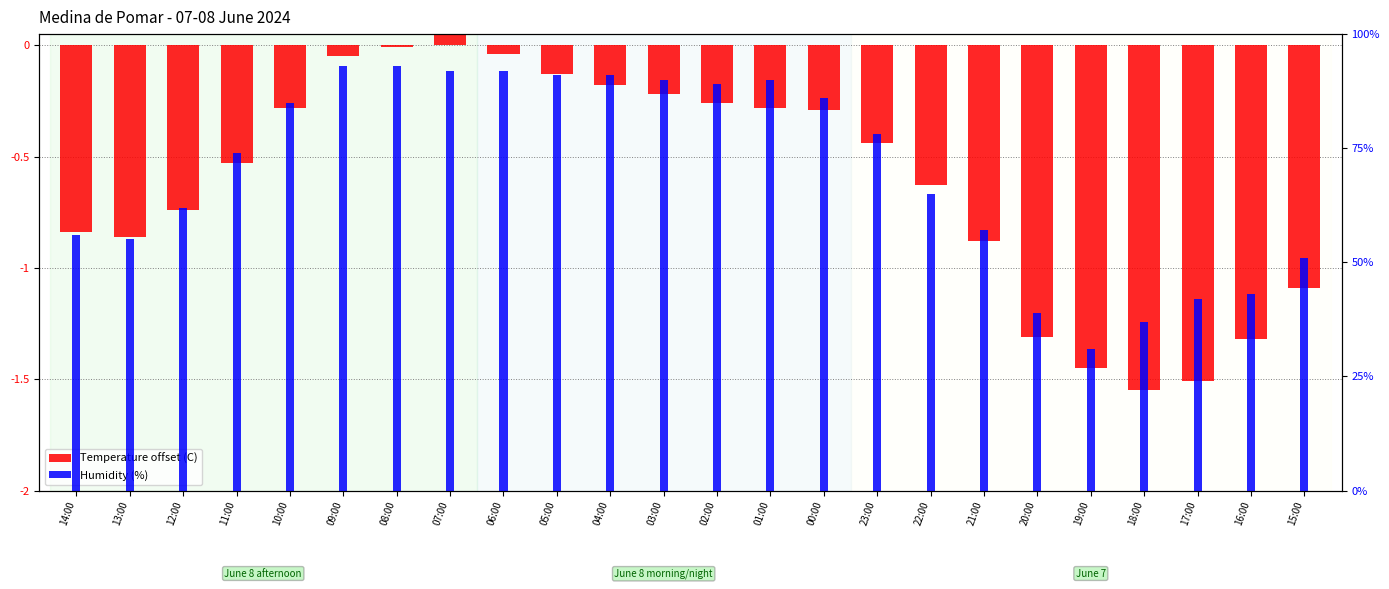

Read the Temperature offset value at 02:00.

-0.3